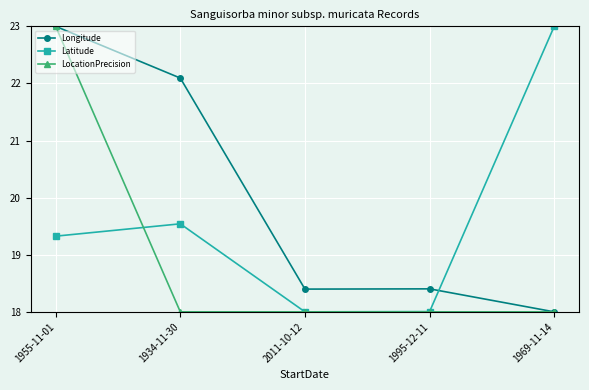

What is the spread (max minus min) of values at 2011-10-12?

0.4